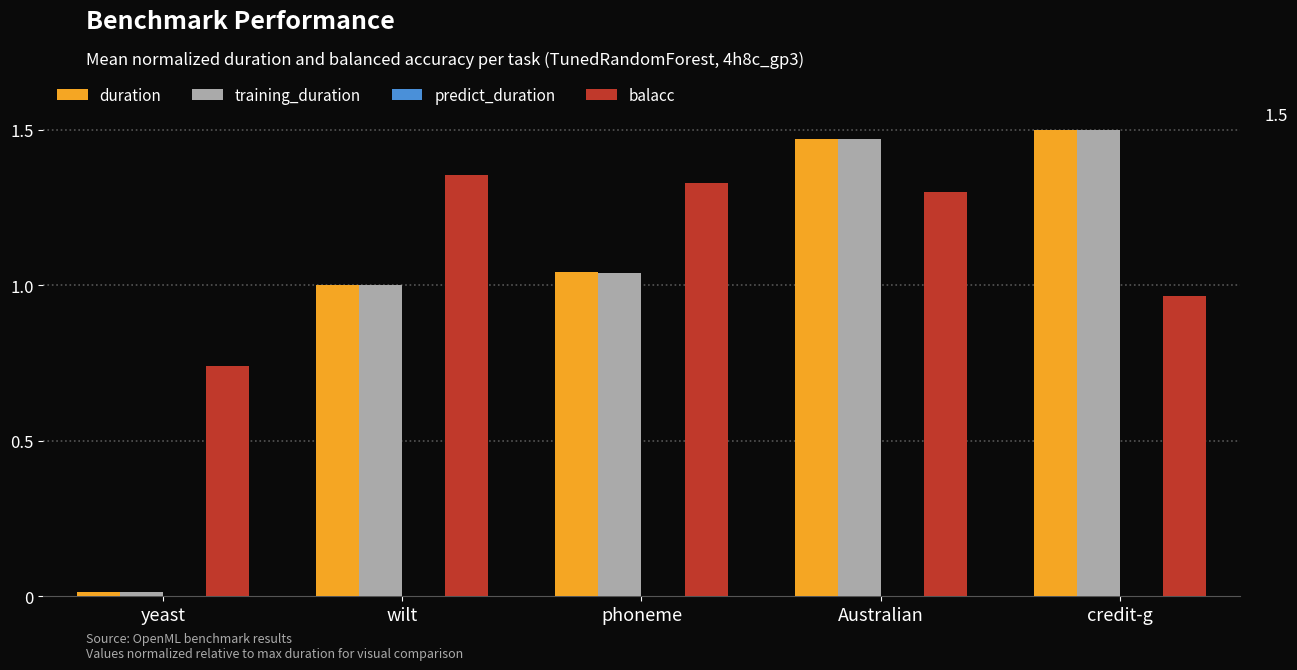

True or false: balacc has a value of 1.3 at yeast.

False